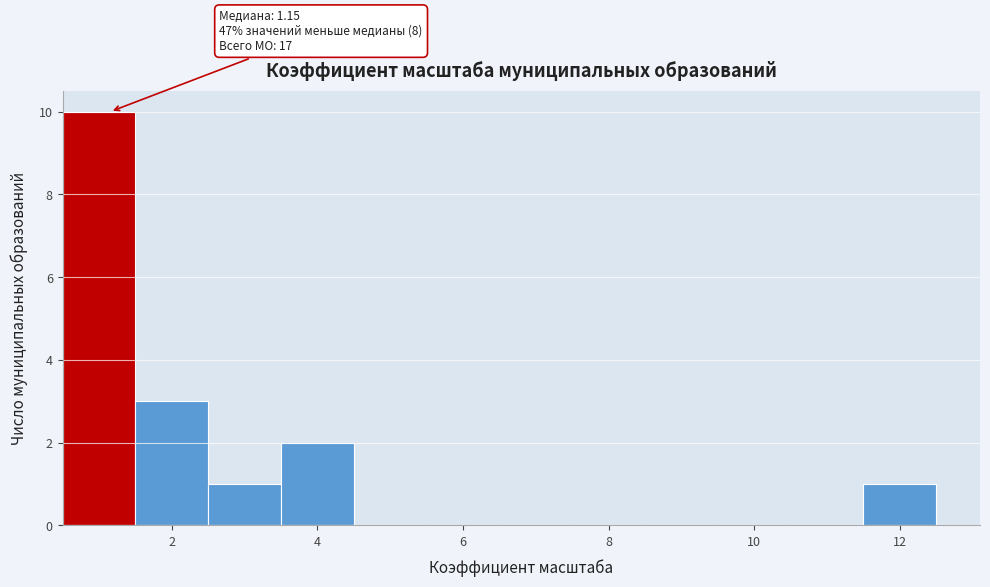

Over which range of the x-axis is the bar tallest?

0.5 to 1.5